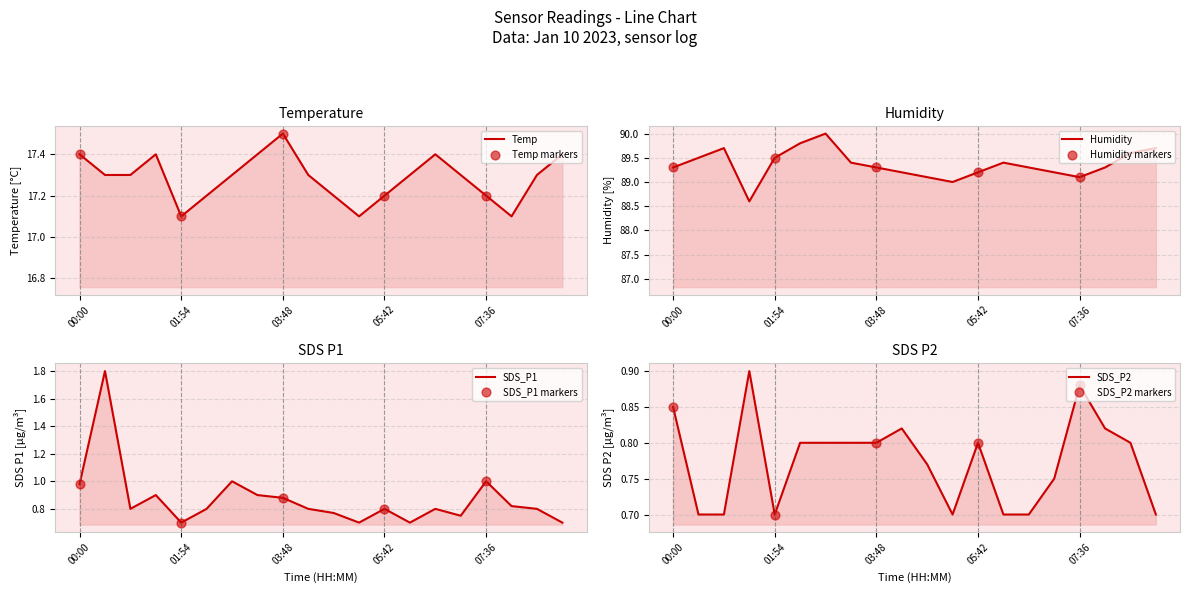

Which series reaches the maximum Y coordinate?

Humidity